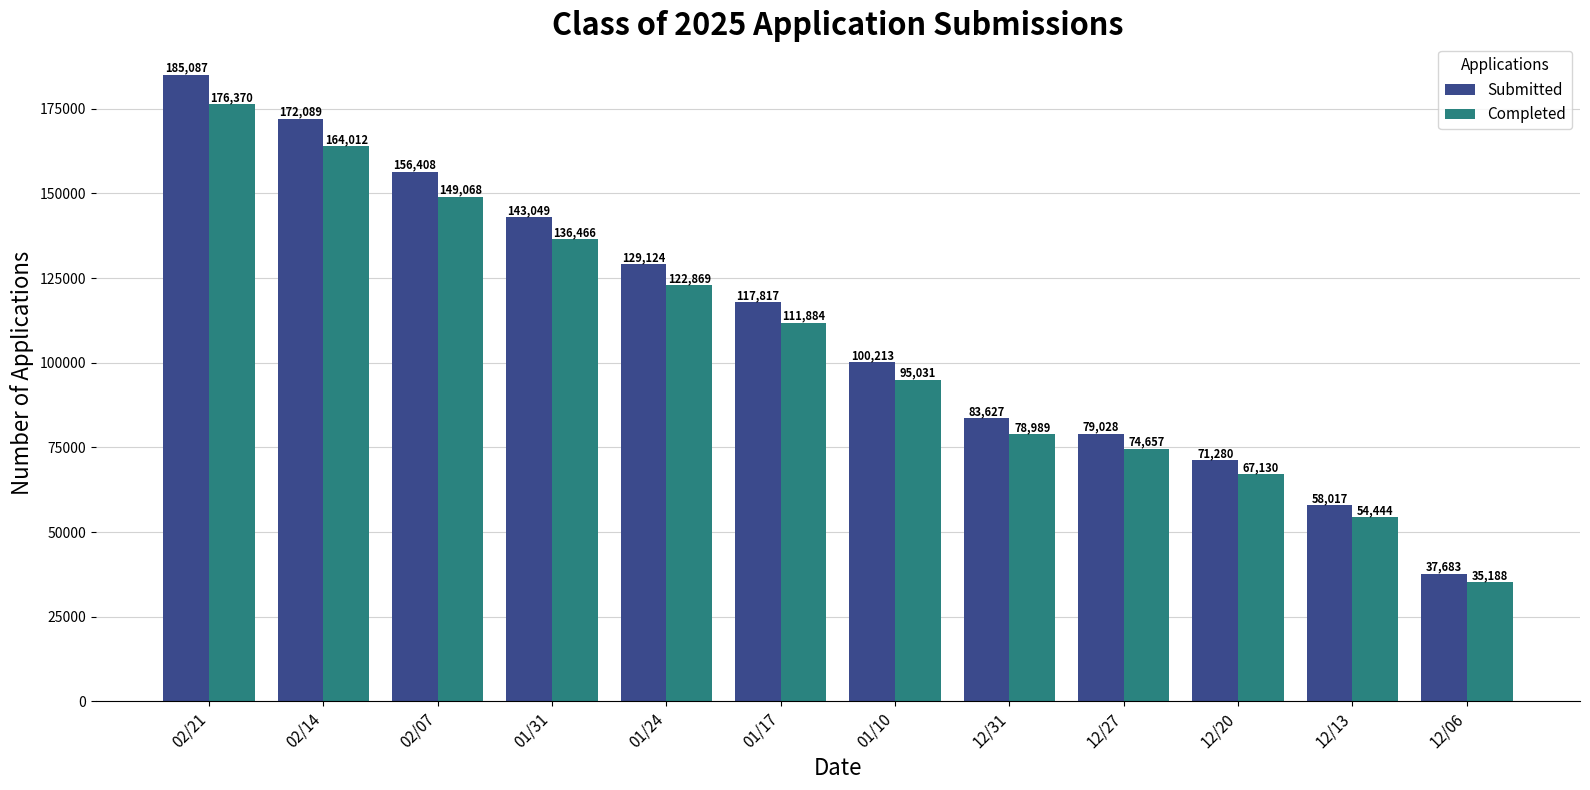

Between 02/07 and 01/24, which series saw the biggest shift?

Submitted